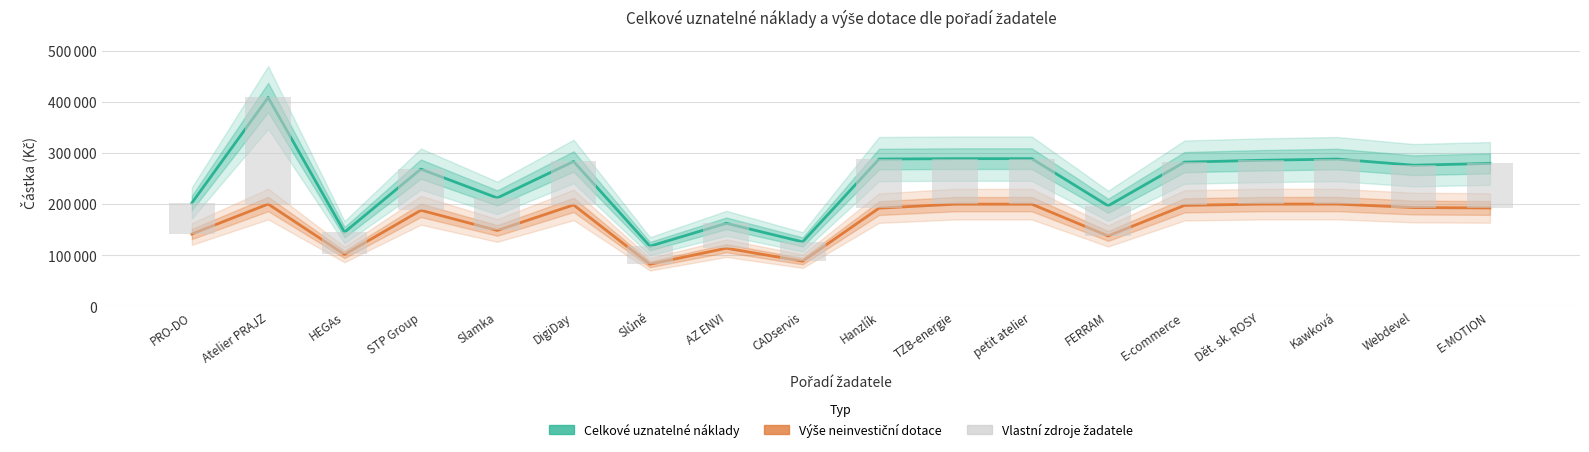

What is the spread (max minus min) of values at DigiDay?

198300